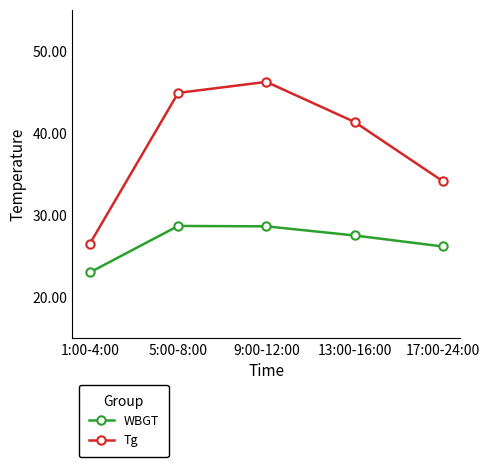

Which category has the highest value in the Tg series?

9:00-12:00